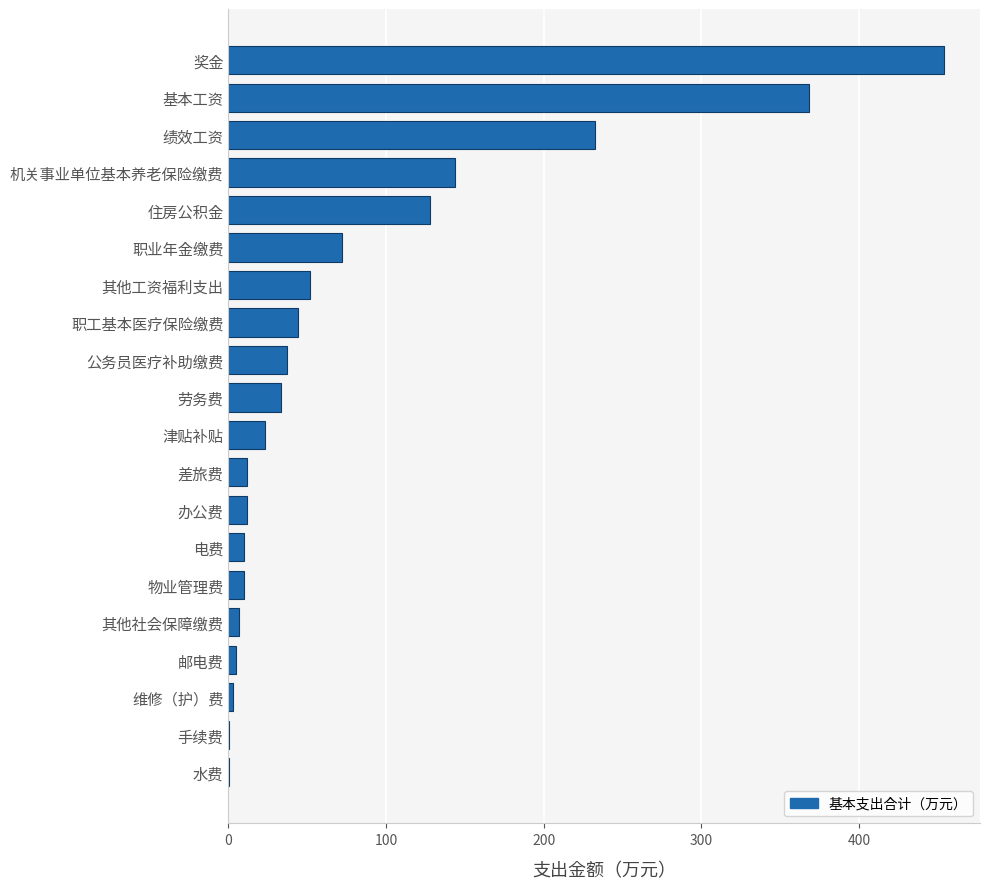

What is the greatest value displayed?

454.1